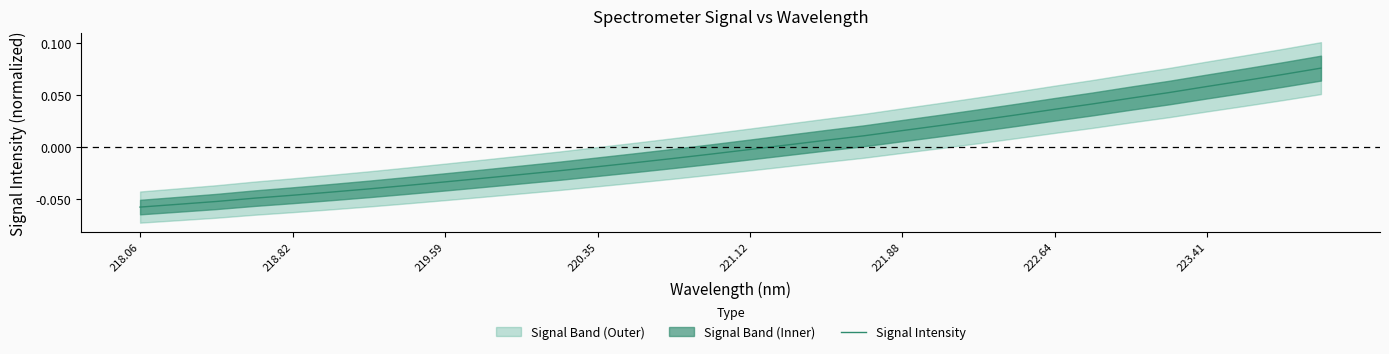

The chart shows a value of 0.0 at 17. True or false?

False